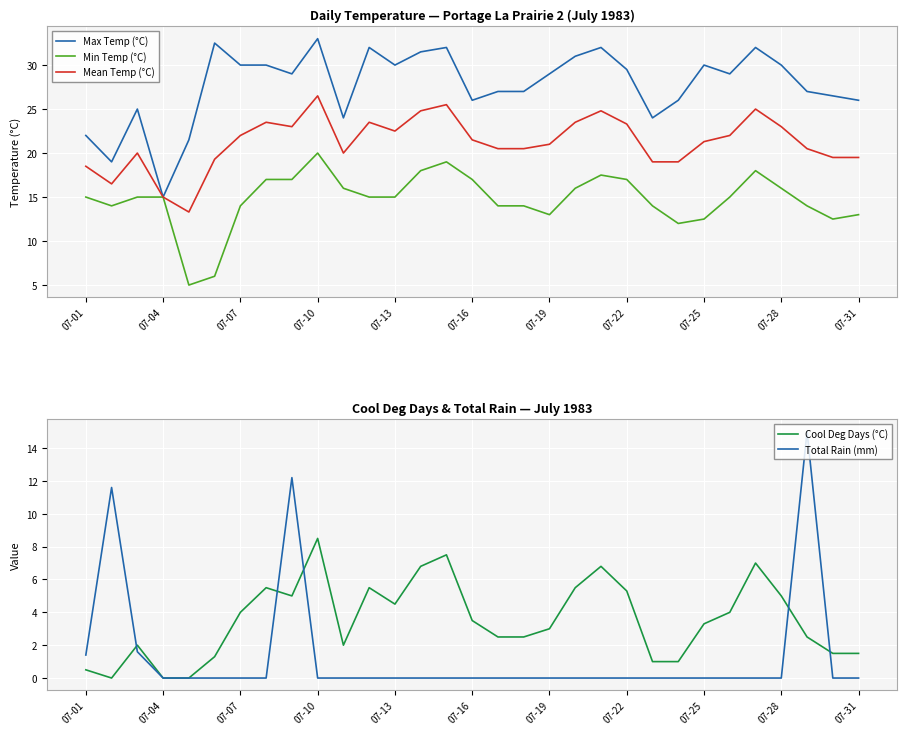

How many distinct data groups are displayed?

5